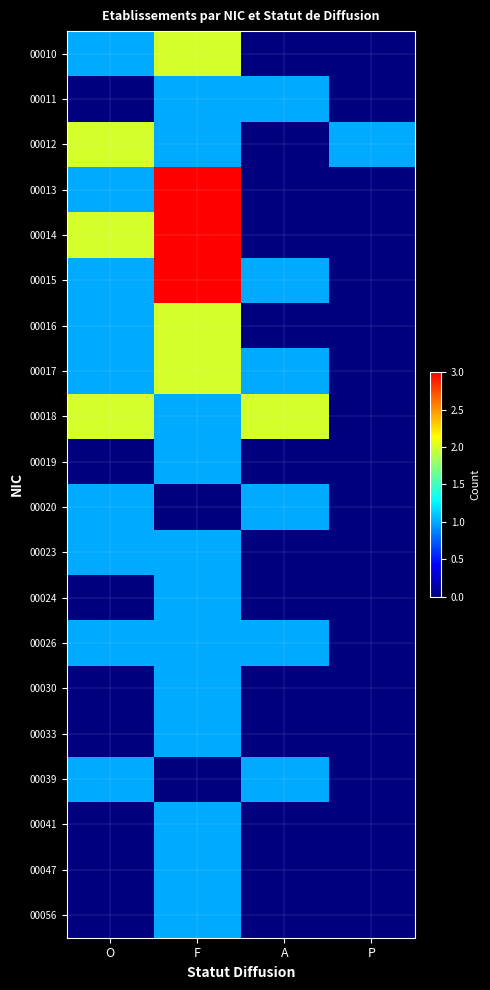

At O, list the series in order from largest to smallest.

00012, 00014, 00018, 00010, 00013, 00015, 00016, 00017, 00020, 00023, 00026, 00039, 00011, 00019, 00024, 00030, 00033, 00041, 00047, 00056